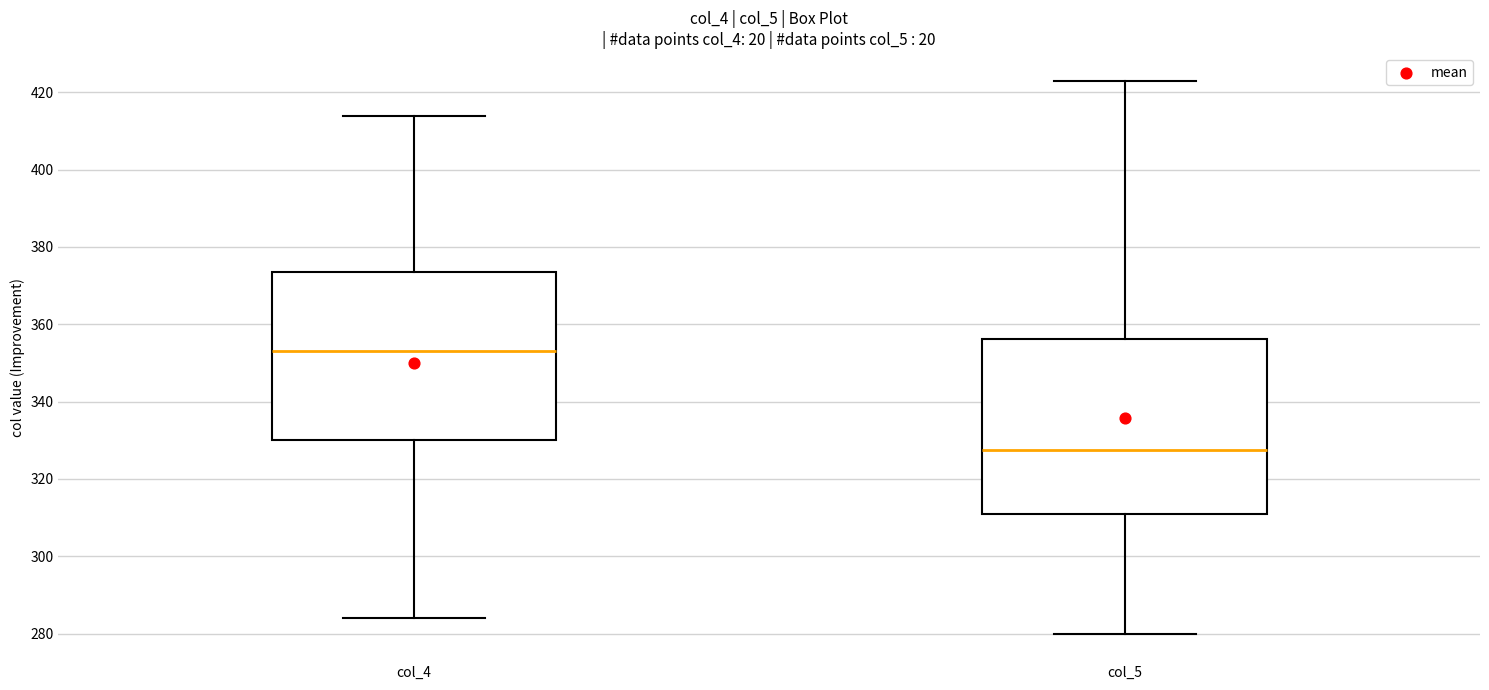

Which box's median line is the lowest?

col_5